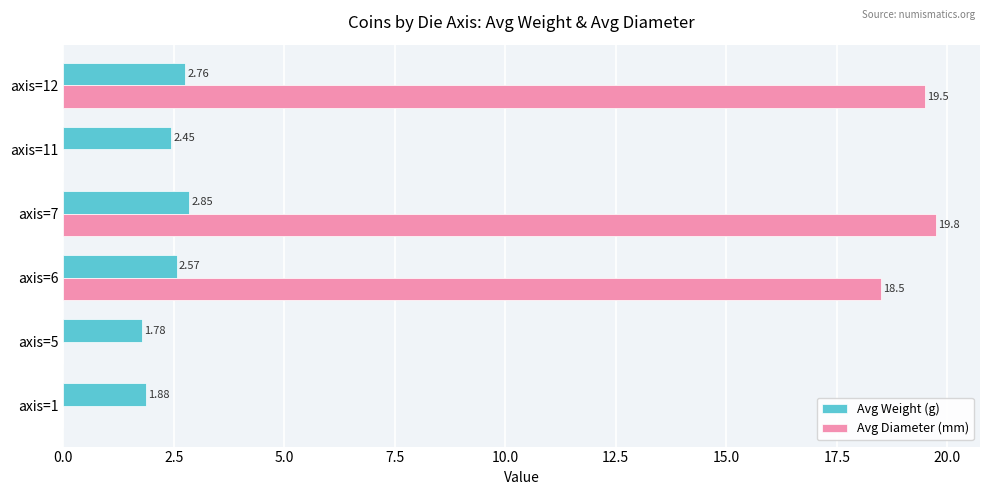

What is the sum of the Avg Diameter (mm) values at axis=6 and axis=11?

18.5